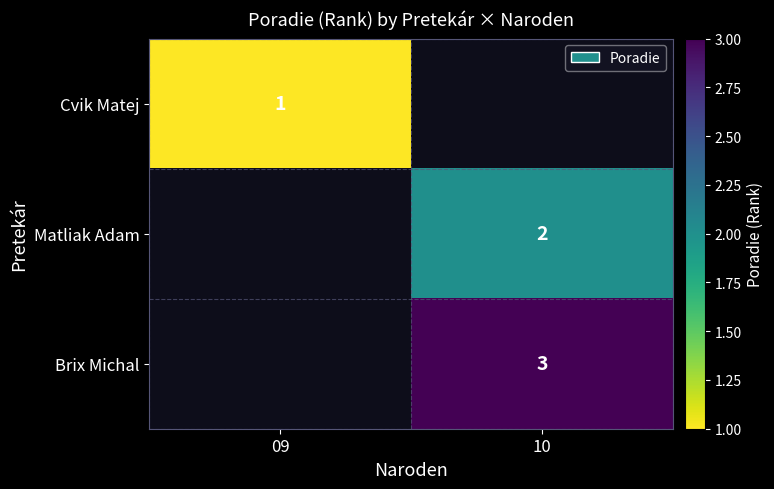

True or false: Cvik Matej has a value of 1 at 09.

True